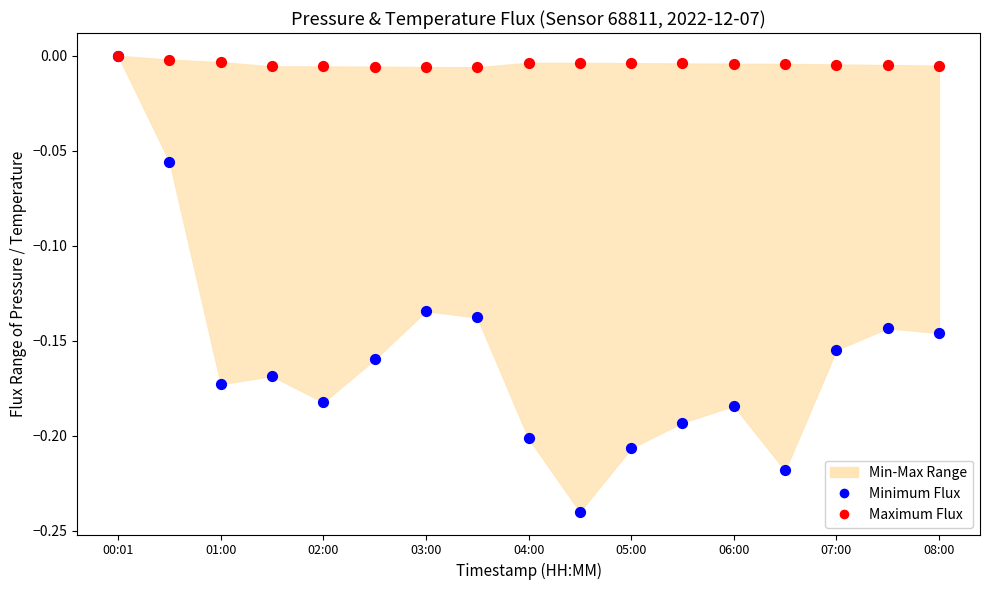

Which series reaches the minimum Y coordinate?

Minimum Flux